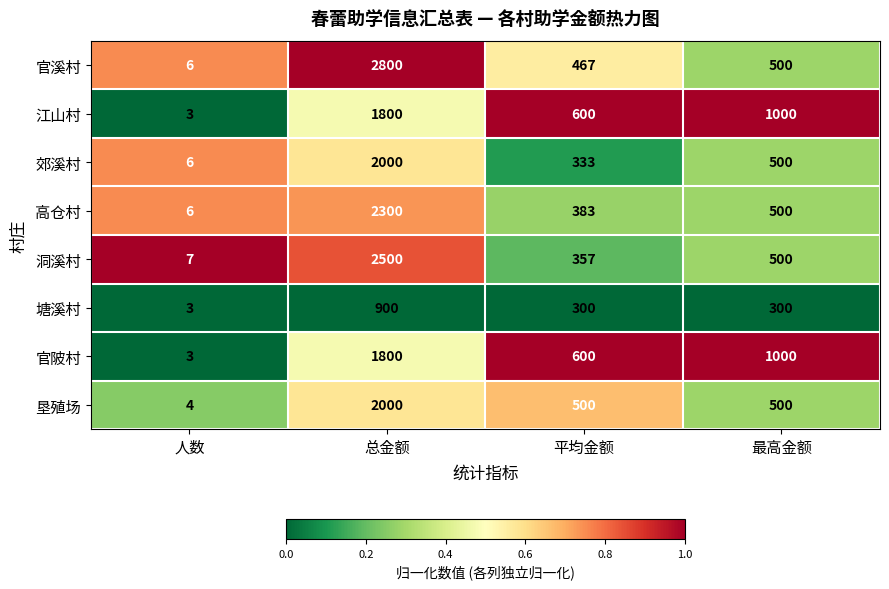

What is the difference between the maximum and minimum values in the 江山村 series?

1797